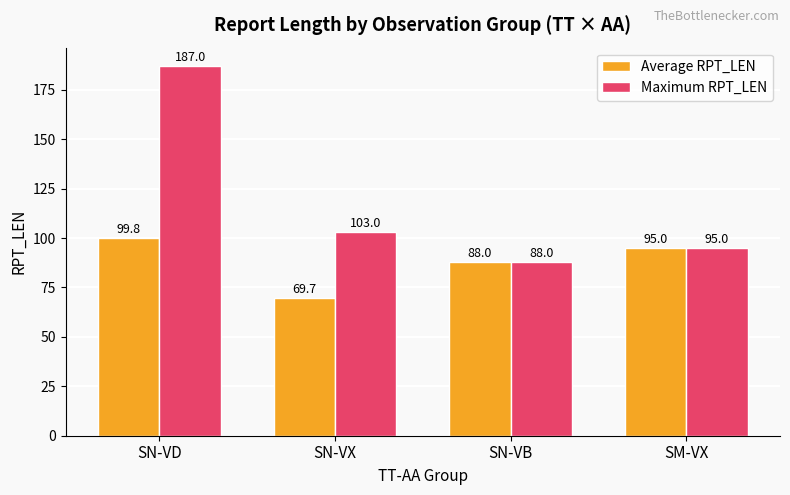

At which label is Average RPT_LEN closest to 84?

SN-VB